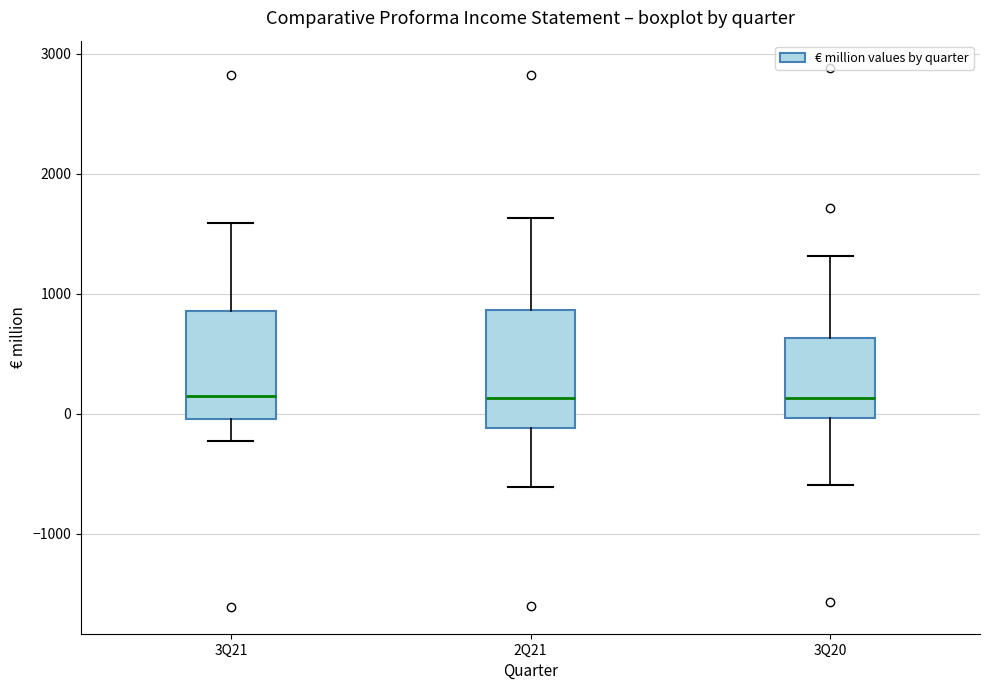

Where is the upper edge of the box for 2Q21 on the y-axis? The values are not printed on the chart, so give them approximately, as read against the axis.

900